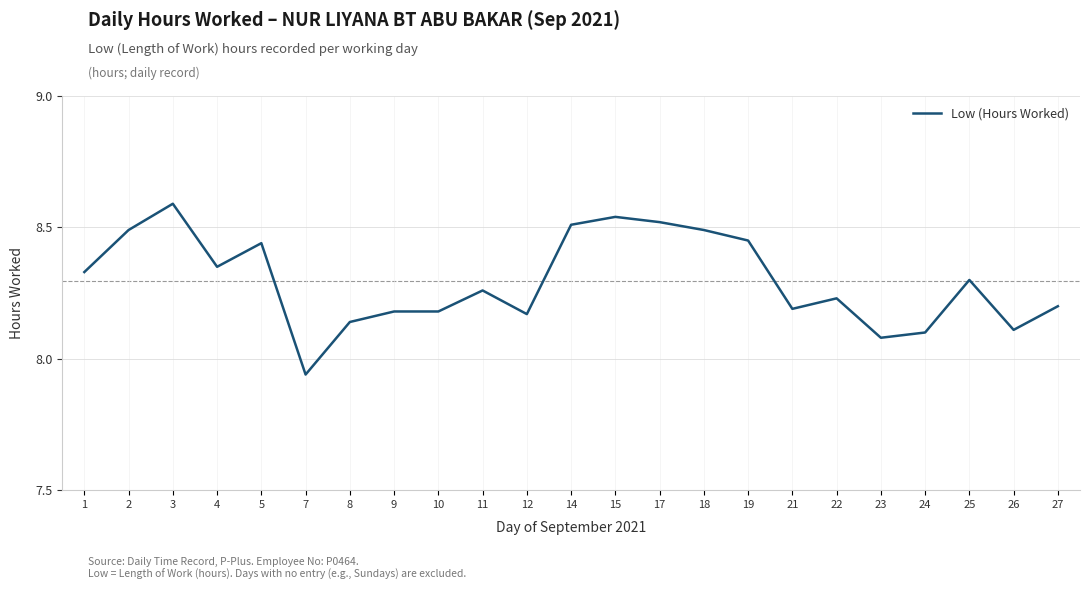

True or false: the data has more than 2 interior local peaks.

True